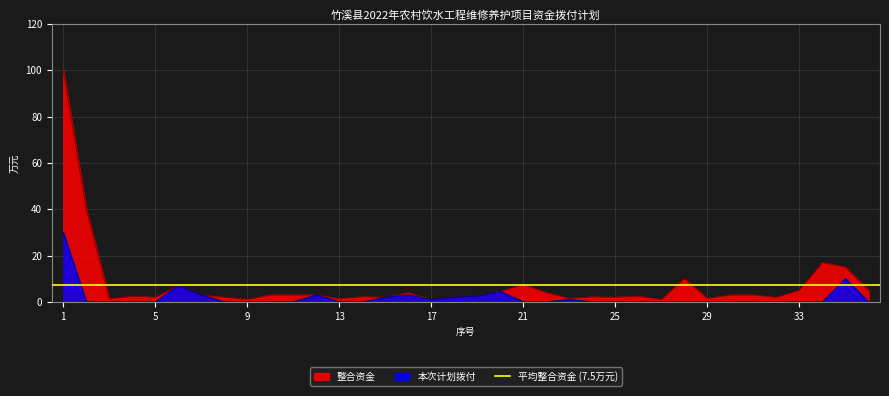

At which category is the sum across all series the highest?

1